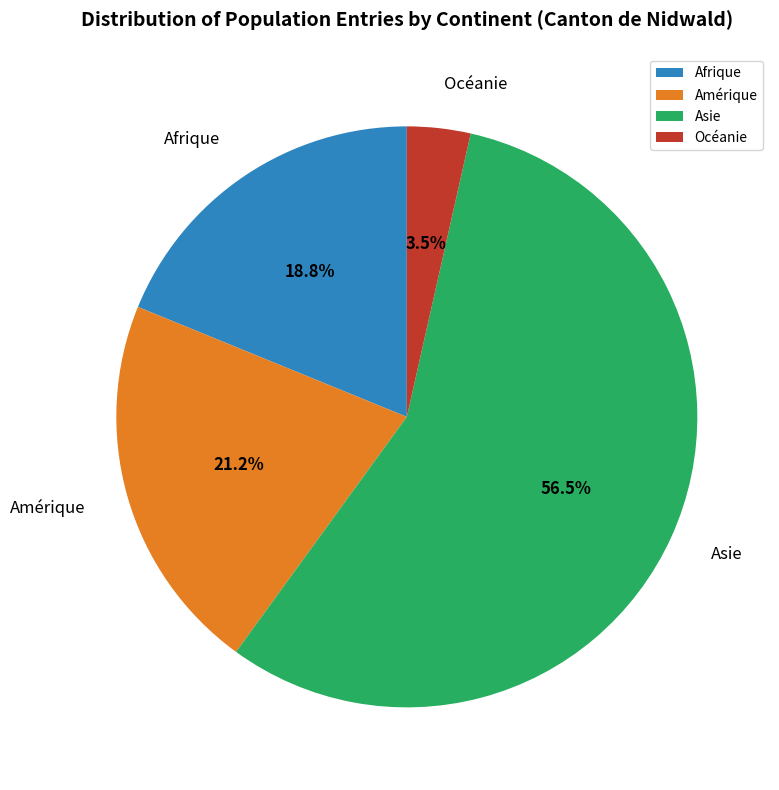

What is the ratio of the value at Amérique to the value at Afrique?

1.1